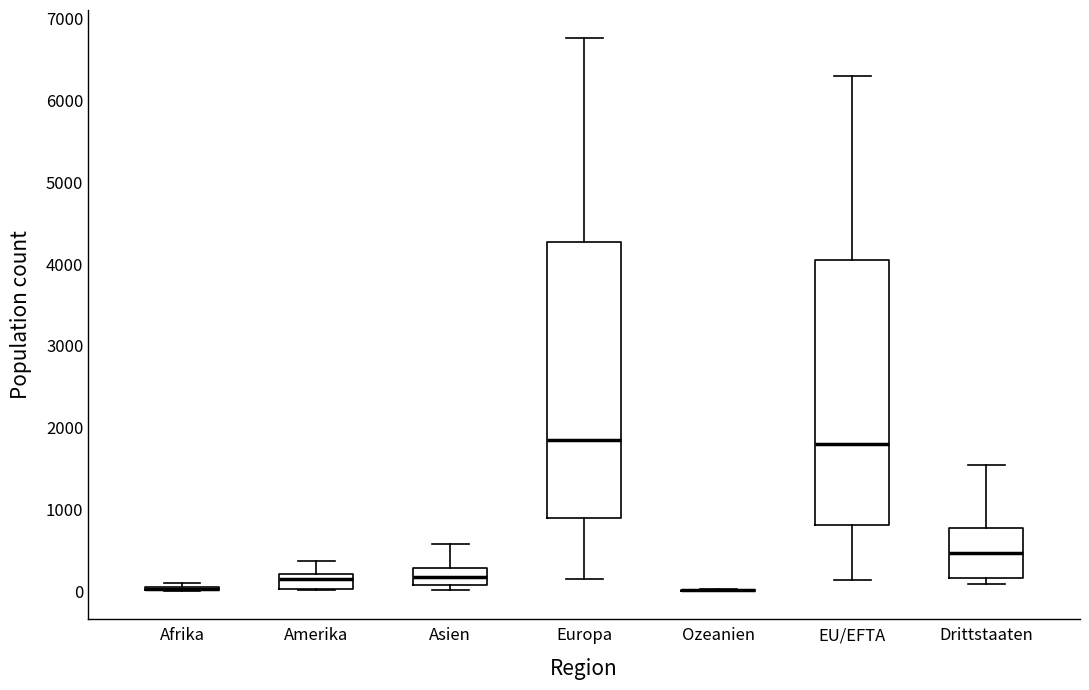

Reading left to right, read every box against the y-axis: the position of its median line, the range the box covers, and the ends of its whiskers. The values are not printed on the chart, so give them approximately, as read against the axis.

Afrika: box collapsed to a line at 0, whiskers 0 to 100
Amerika: median 200 (just below the box's upper edge), box 0 to 200, whiskers 0 to 400
Asien: median 200, box 100 to 300, whiskers 0 to 600
Europa: median 1900, box 900 to 4300, whiskers 100 to 6800
Ozeanien: box collapsed to a line at 0, whiskers 0 to 0
EU/EFTA: median 1800, box 800 to 4000, whiskers 100 to 6300
Drittstaaten: median 500, box 200 to 800, whiskers 100 to 1500